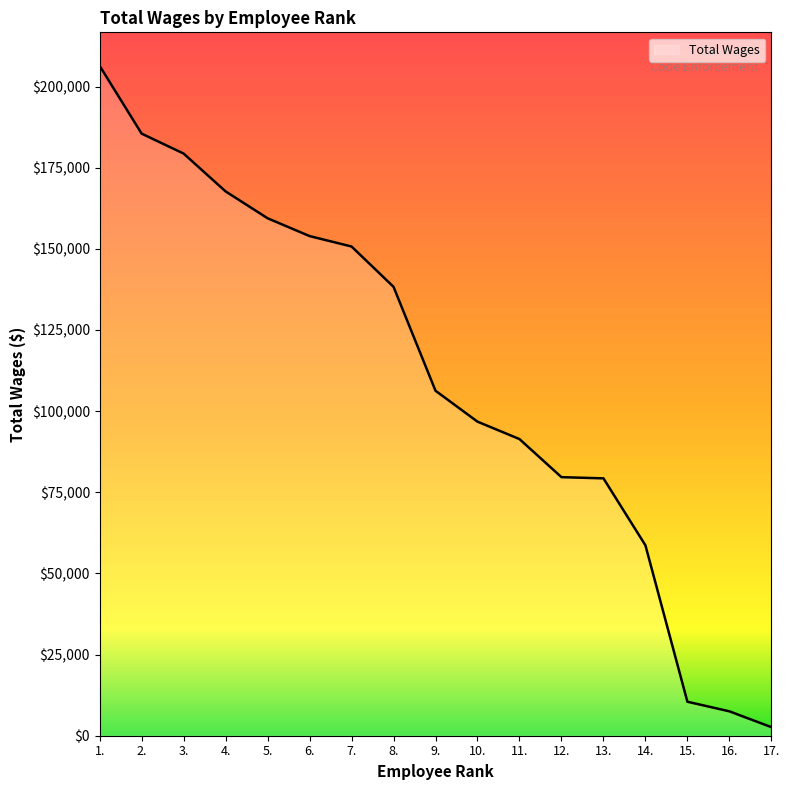

True or false: the data has more than 2 interior local peaks.

False